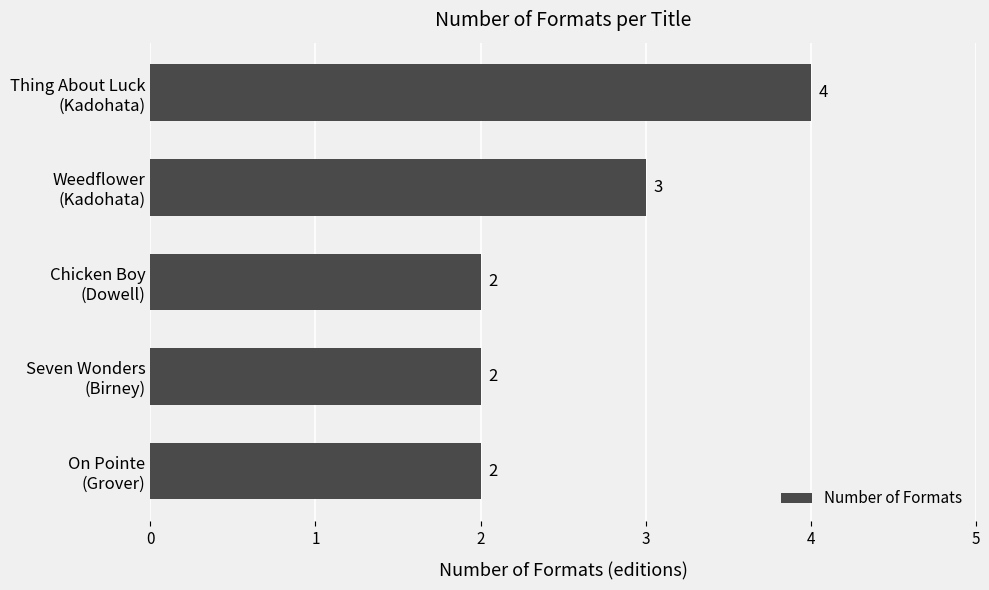

What is the average value?

3